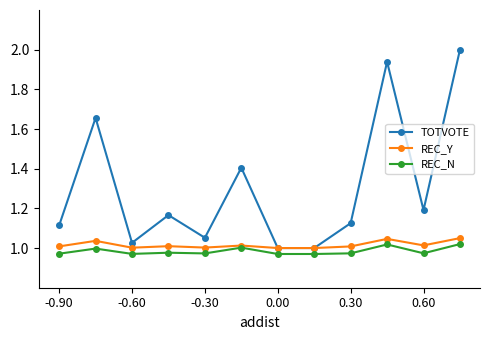

True or false: TOTVOTE and REC_N intersect in this chart.

False